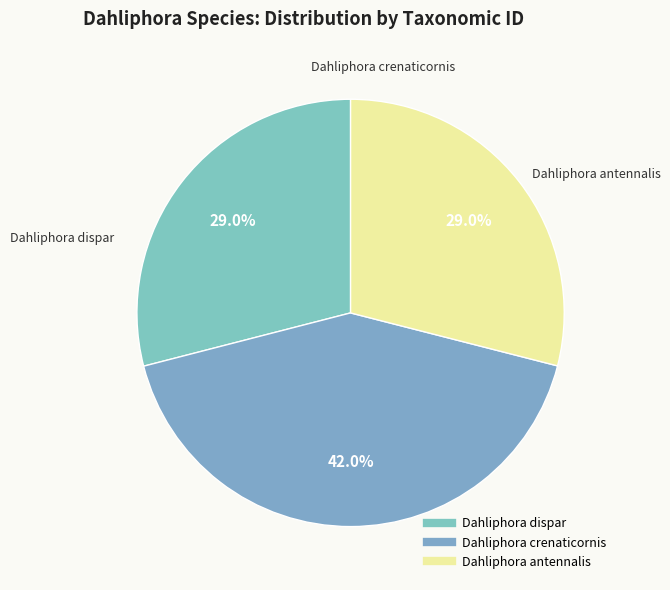

To the nearest percent, what is the combined percentage of Dahliphora dispar and Dahliphora crenaticornis?

71%